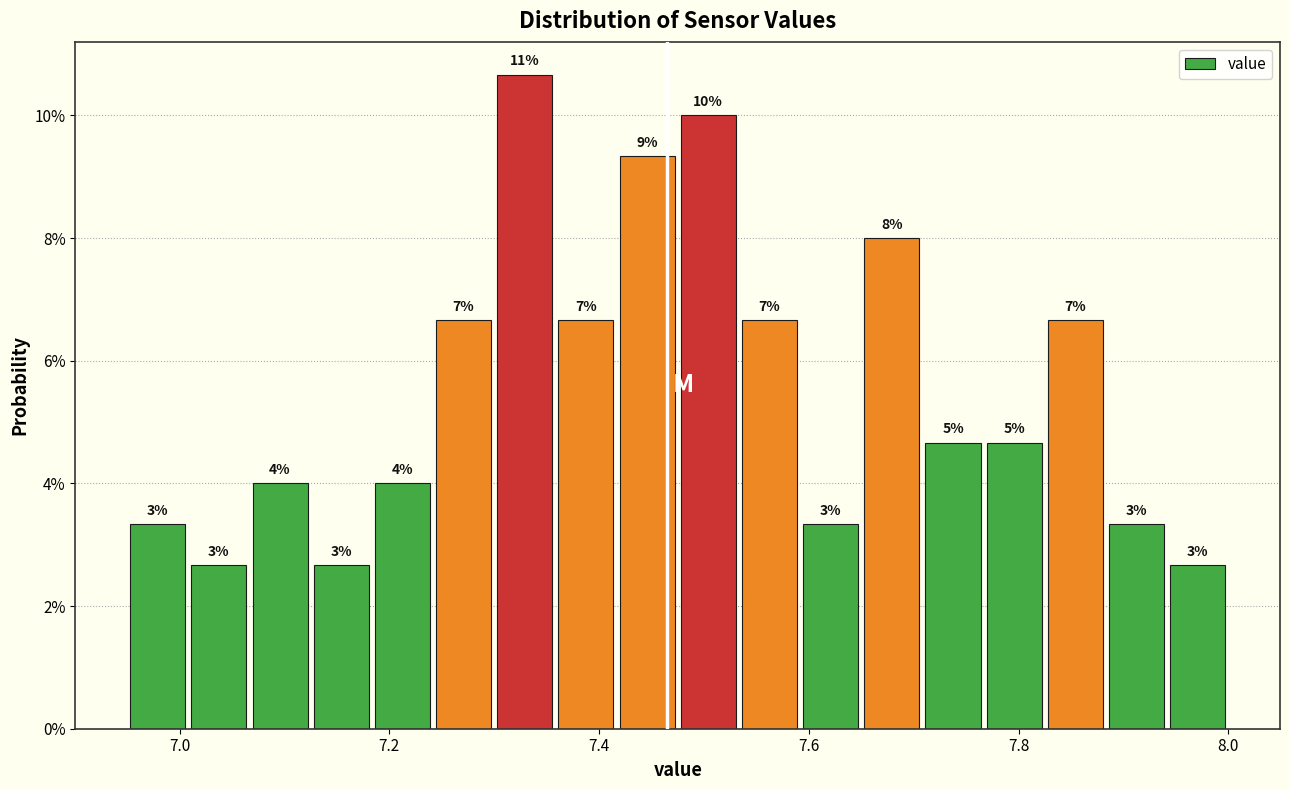

Read against the x-axis, roughly where is the centre of the tallest bar?

7.32